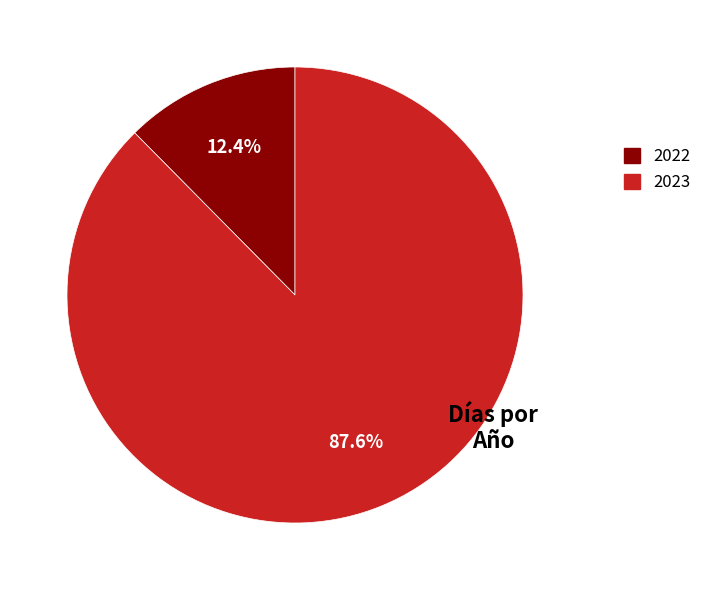

Count the number of slices in the pie.

2